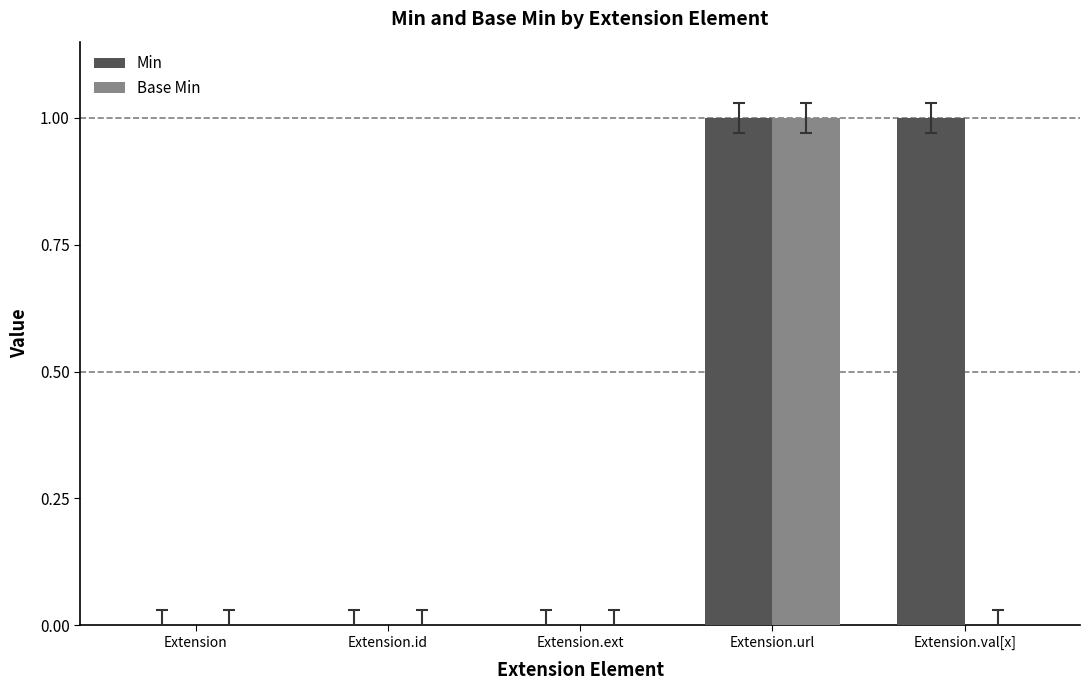

Is it true that Min equals 0 at Extension.val[x]?

False